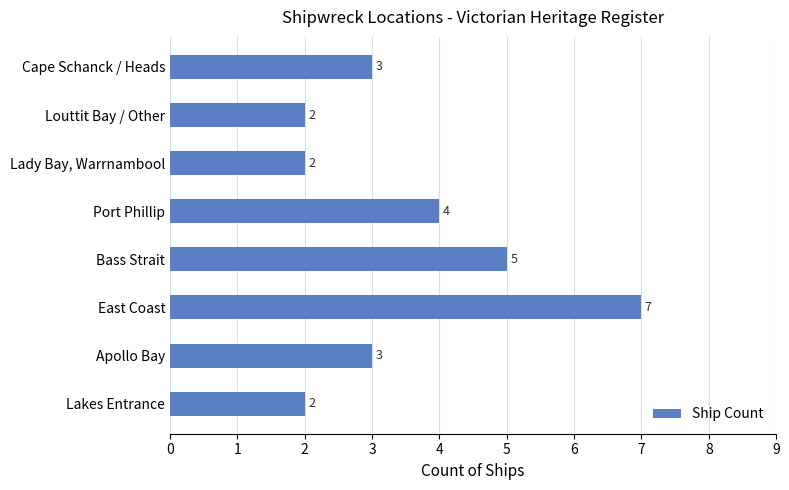

Are the bars grouped side by side (vs. stacked)?

No